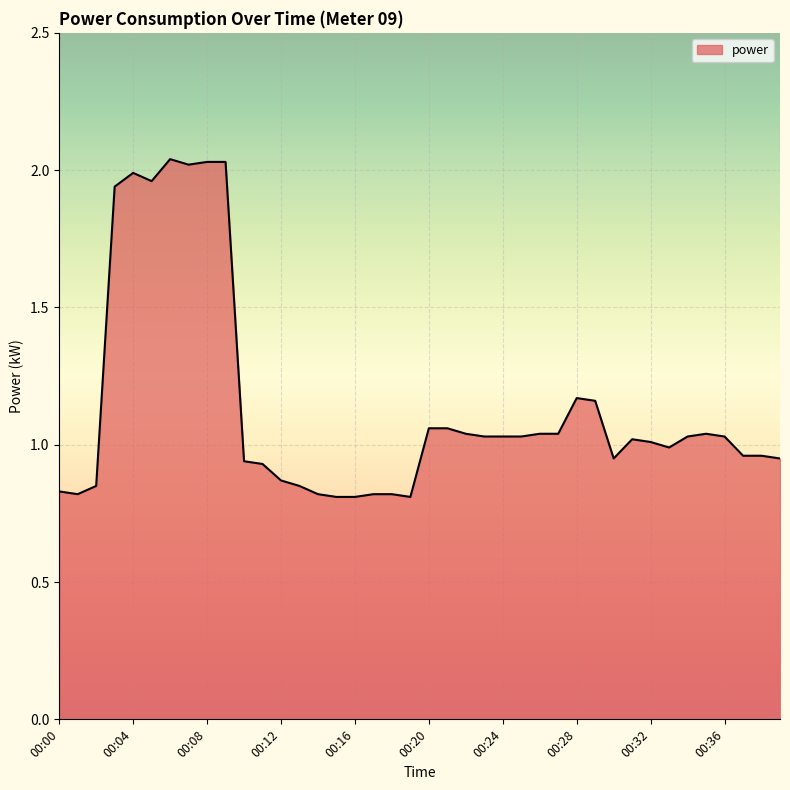

Reading left to right, extract all data points from this chart.

00:00=0.8	00:01=0.8	00:02=0.8	00:03=1.9	00:04=2.0	00:05=2.0	00:06=2.0	00:07=2.0	00:08=2.0	00:09=2.0	00:10=0.9	00:11=0.9	00:12=0.9	00:13=0.8	00:14=0.8	00:15=0.8	00:16=0.8	00:17=0.8	00:18=0.8	00:19=0.8	00:20=1.1	00:21=1.1	00:22=1.0	00:23=1.0	00:24=1.0	00:25=1.0	00:26=1.0	00:27=1.0	00:28=1.2	00:29=1.2	00:30=0.9	00:31=1.0	00:32=1.0	00:33=1.0	00:34=1.0	00:35=1.0	00:36=1.0	00:37=1.0	00:38=1.0	00:39=0.9